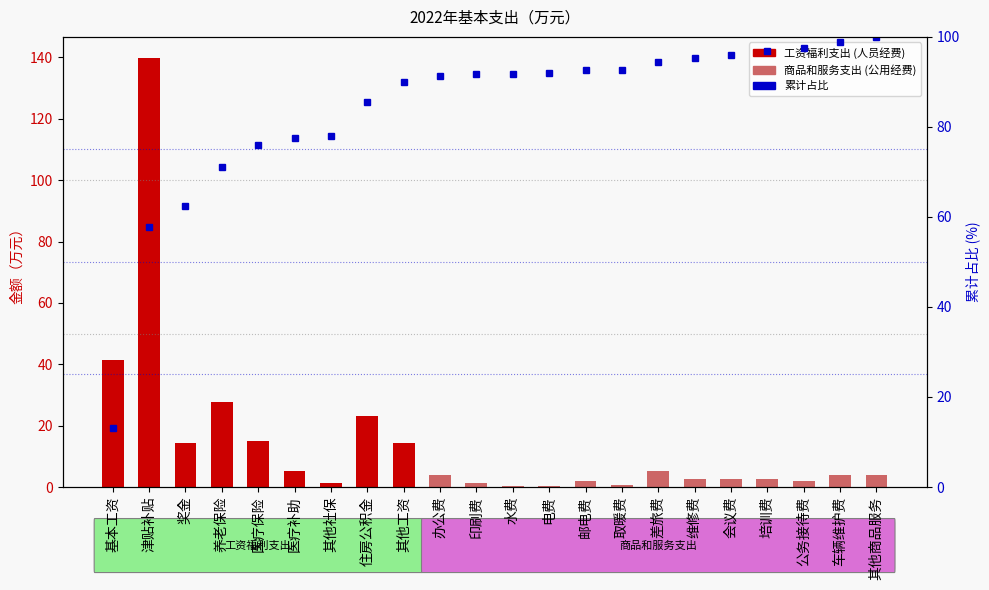

At how many categories does at least one series exceed 42?

21